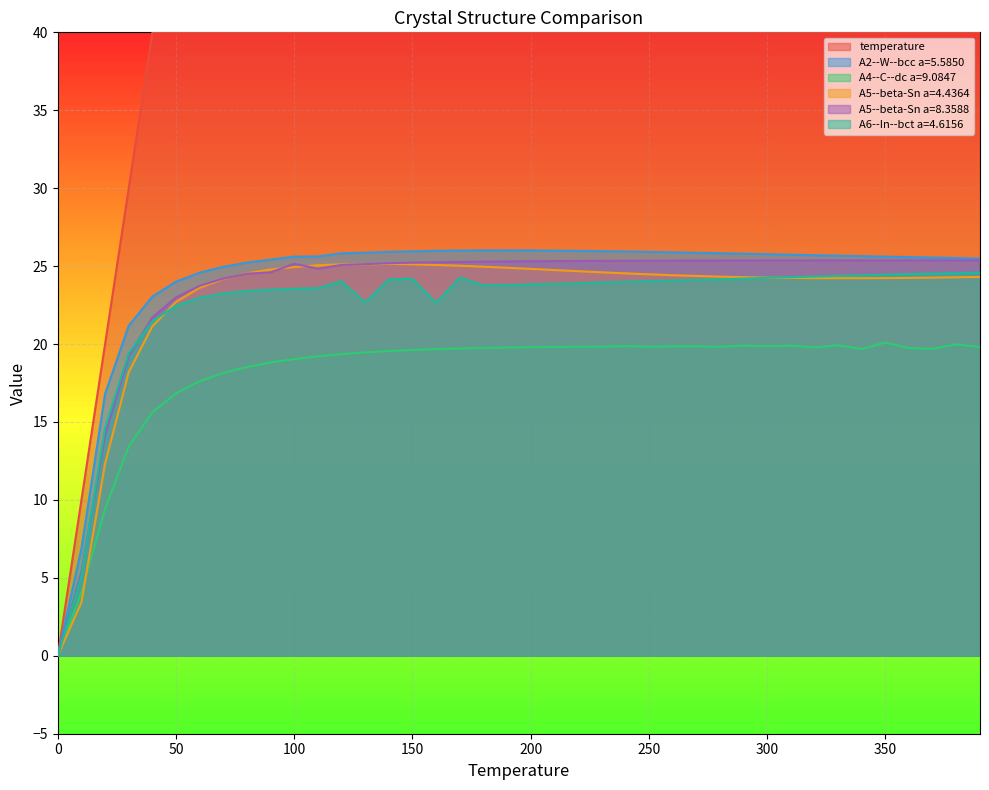

Which series has the largest range (max minus min)?

temperature